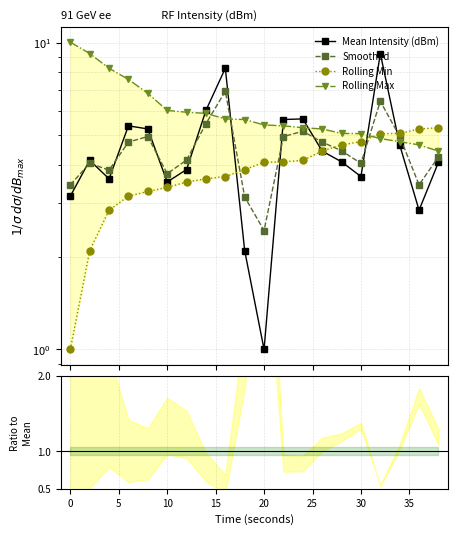

How many interior local valleys does the Smoothed series have?

5